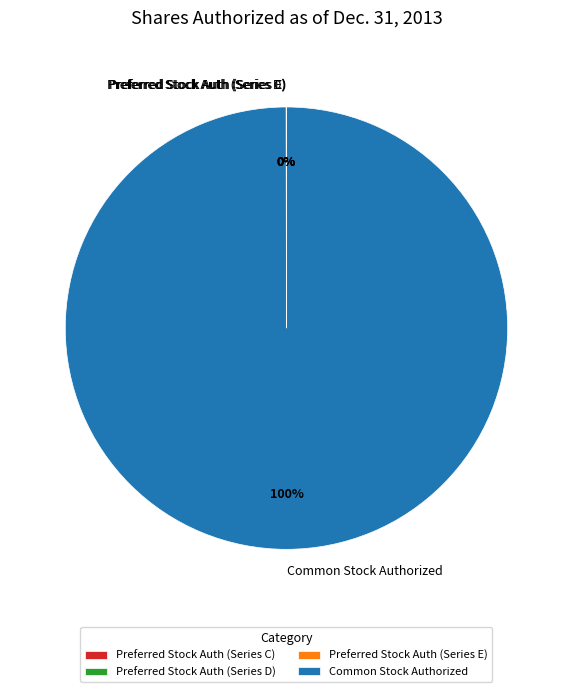

To the nearest percent, what portion does Common Stock Authorized represent?

100%